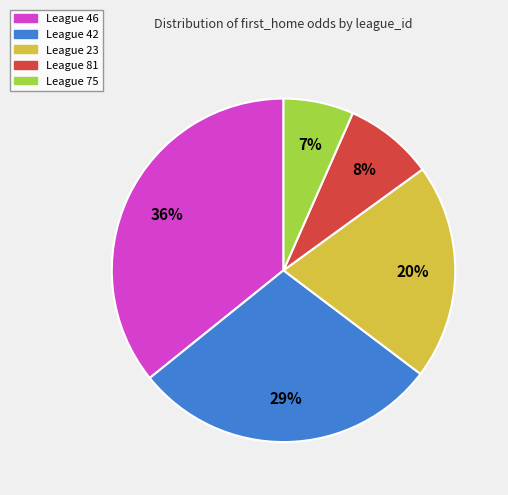

To the nearest percent, what is the average slice percentage?

20%